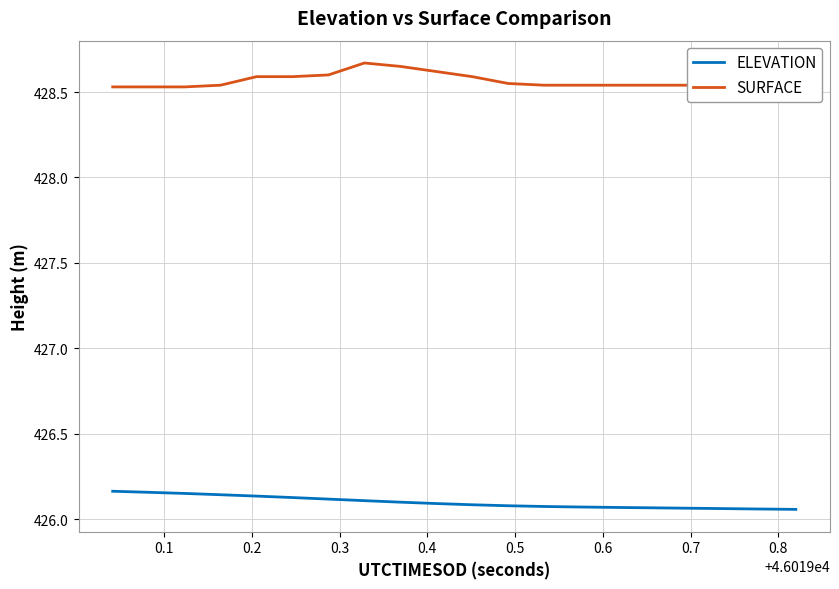

How many categories are shown in the chart?

20